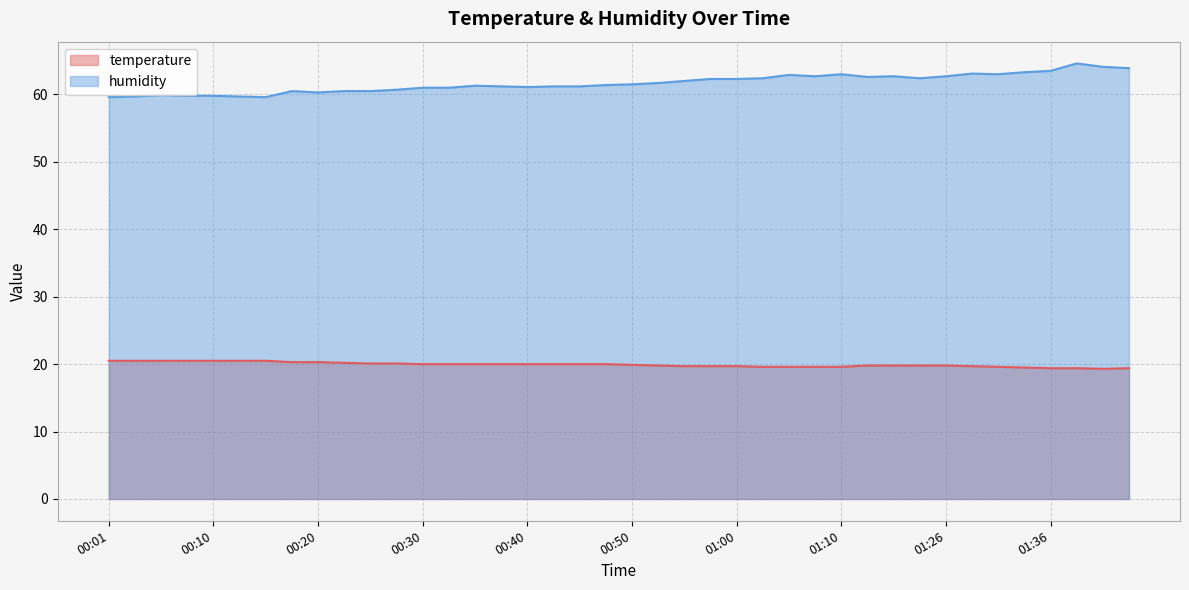

Which series has the largest range (max minus min)?

humidity